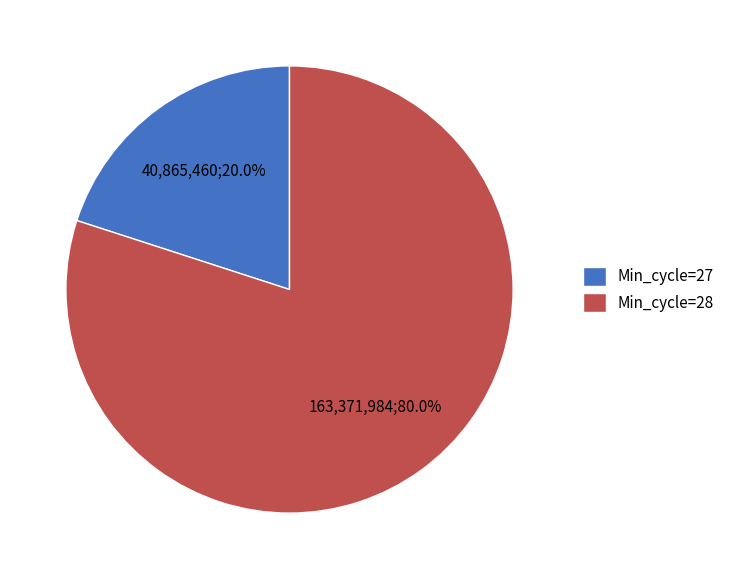

Which category accounts for the majority?

Min_cycle=28